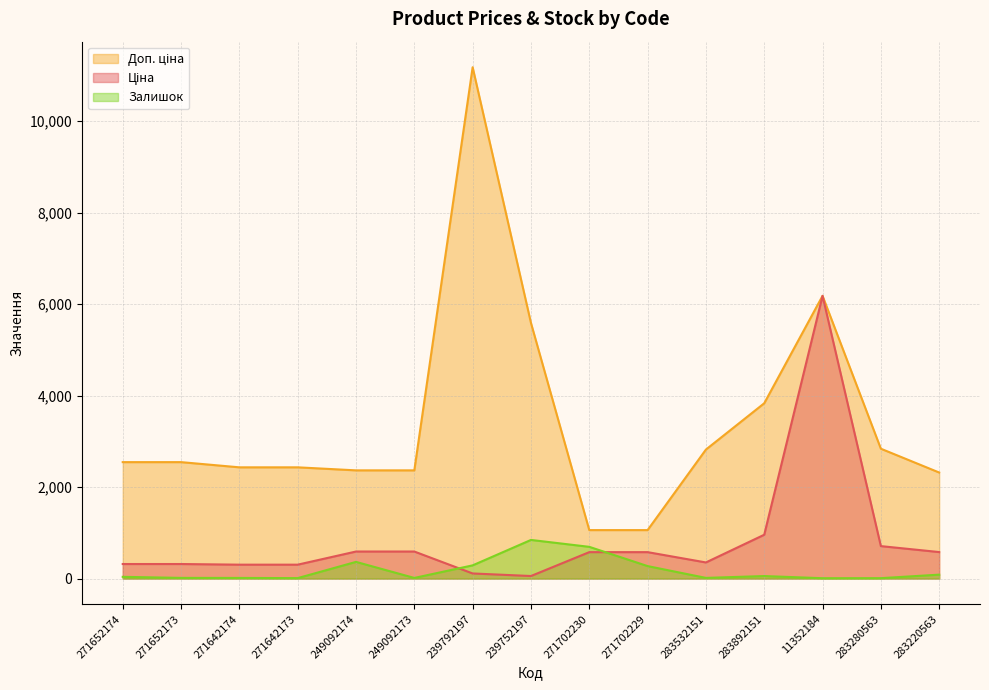

How many lines are shown in the chart?

3